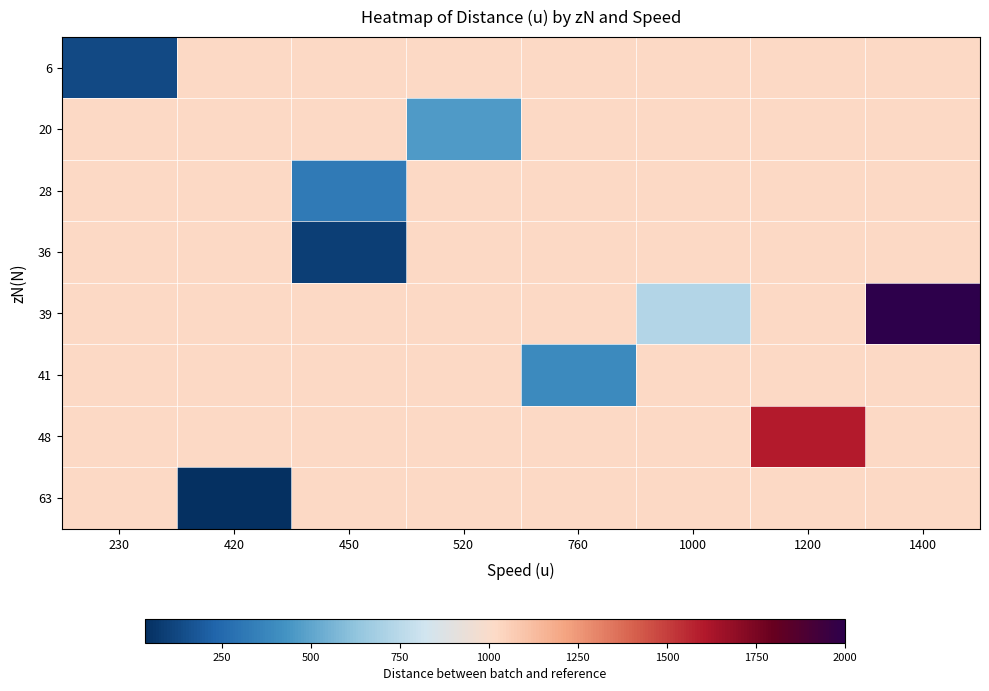

Which series has the largest total across all categories?

39